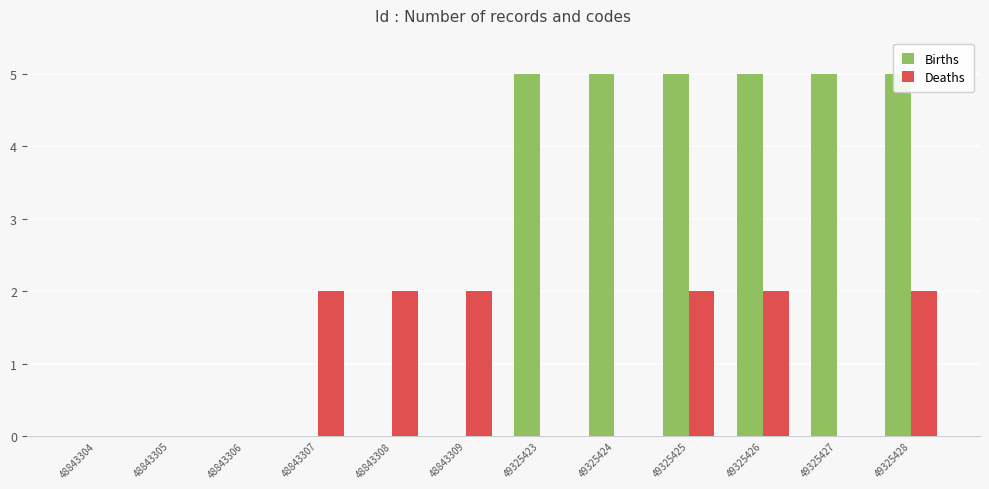

What is the sum of the Deaths values at 48843305 and 49325428?

2.0